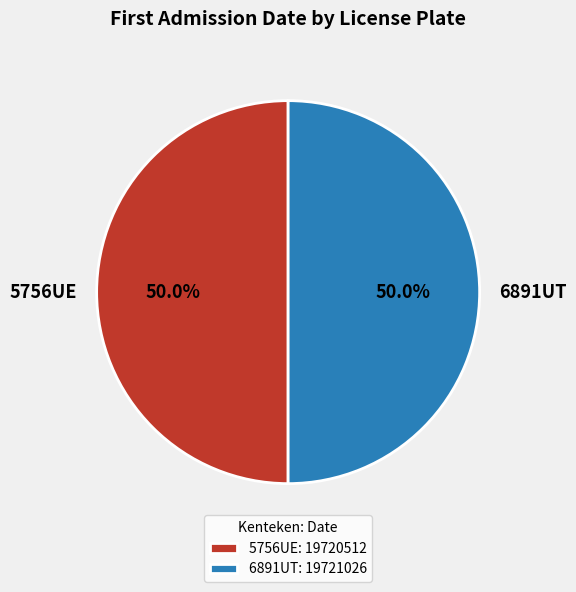

Approximately how many times larger is the value at 6891UT compared to 5756UE?

1.0